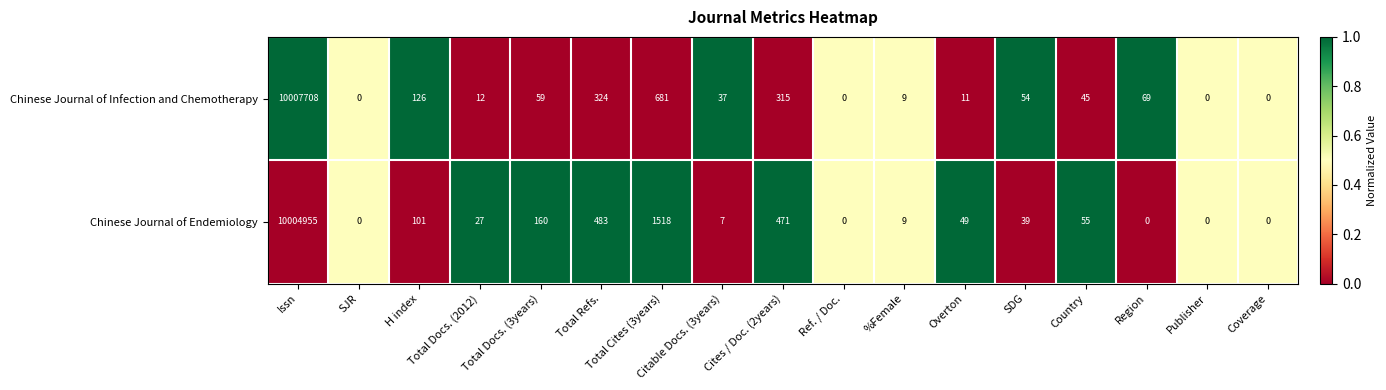

The value of Chinese Journal of Infection and Chemotherapy at Total Refs. is 215. True or false?

False